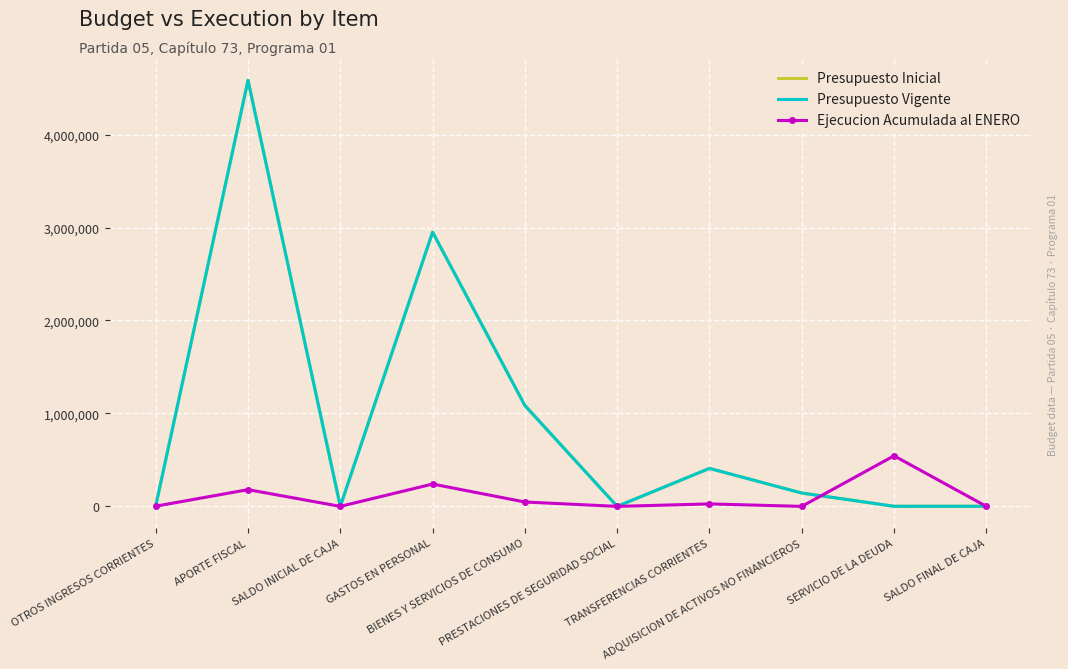

What value does the Presupuesto Inicial series have at APORTE FISCAL?

4584296